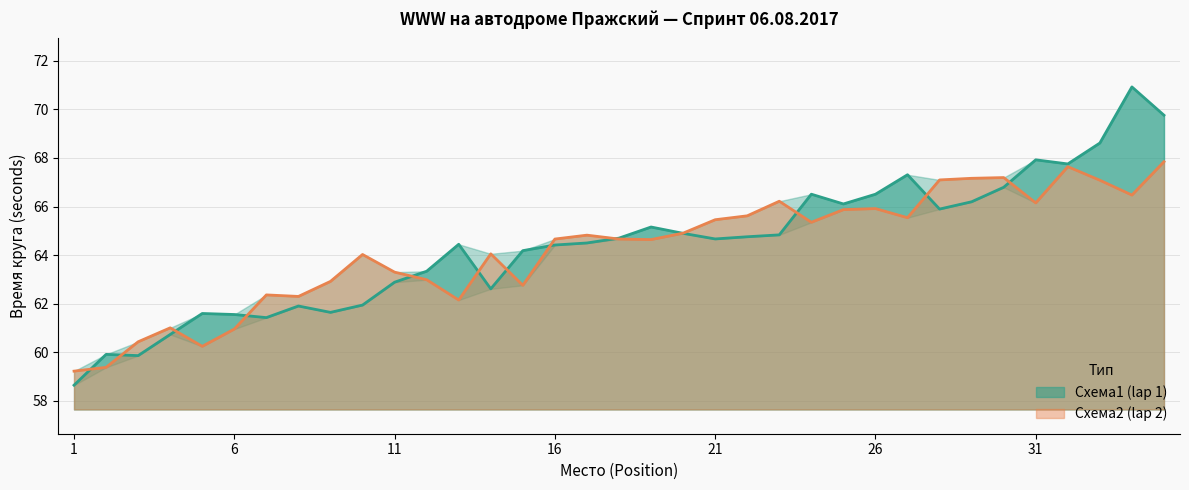

At which category is the sum across all series the highest?

35